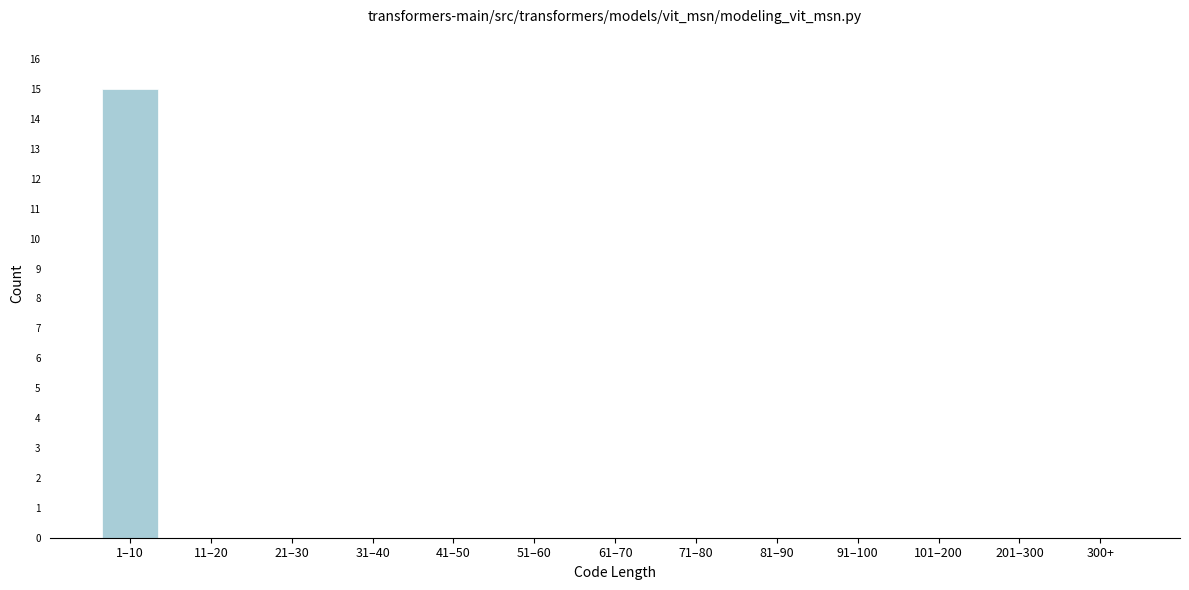

Reading left to right, list all the values displayed in this chart.

1–10=15	11–20=0	21–30=0	31–40=0	41–50=0	51–60=0	61–70=0	71–80=0	81–90=0	91–100=0	101–200=0	201–300=0	300+=0